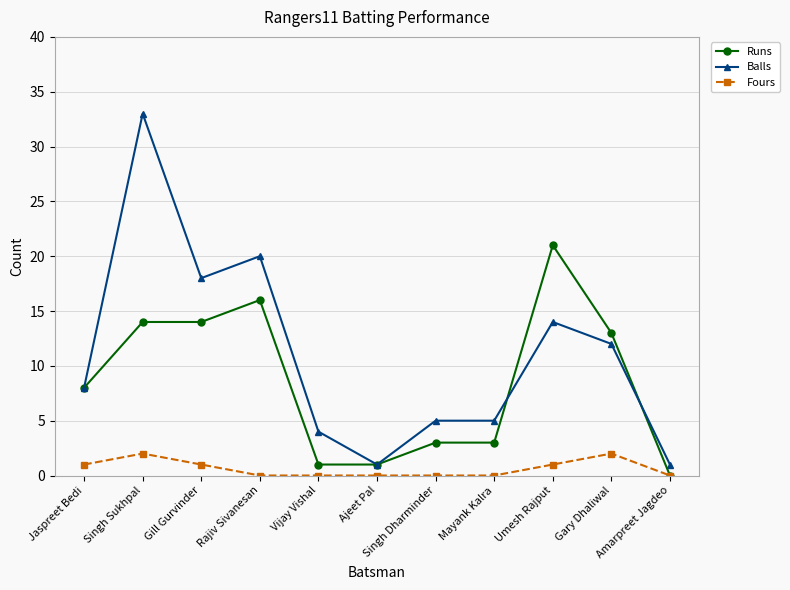

What are all the series names shown in the legend?

Runs, Balls, Fours